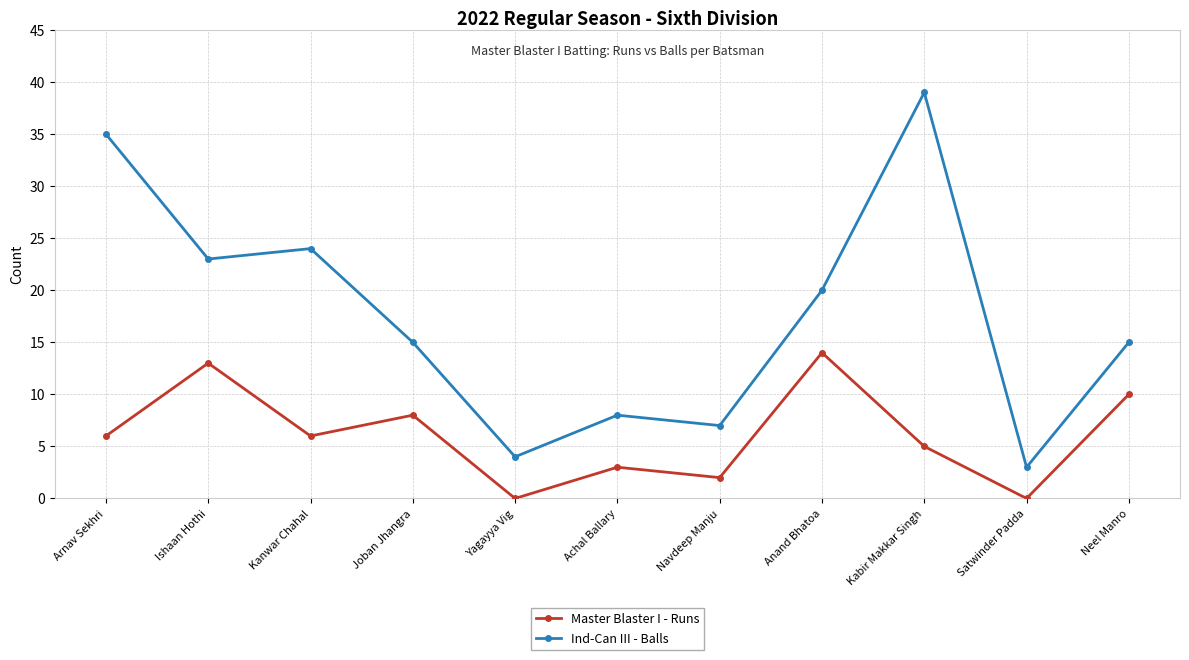

Which series has the largest total across all categories?

Ind-Can III - Balls